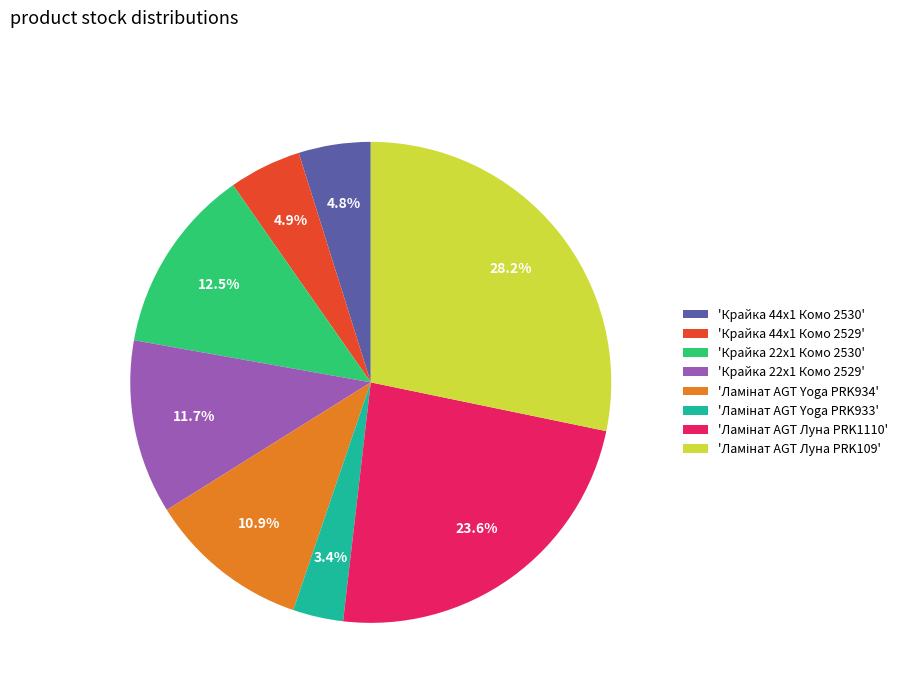

What portion of the pie excludes 'Крайка 22x1 Комо 2530'?

87.5%